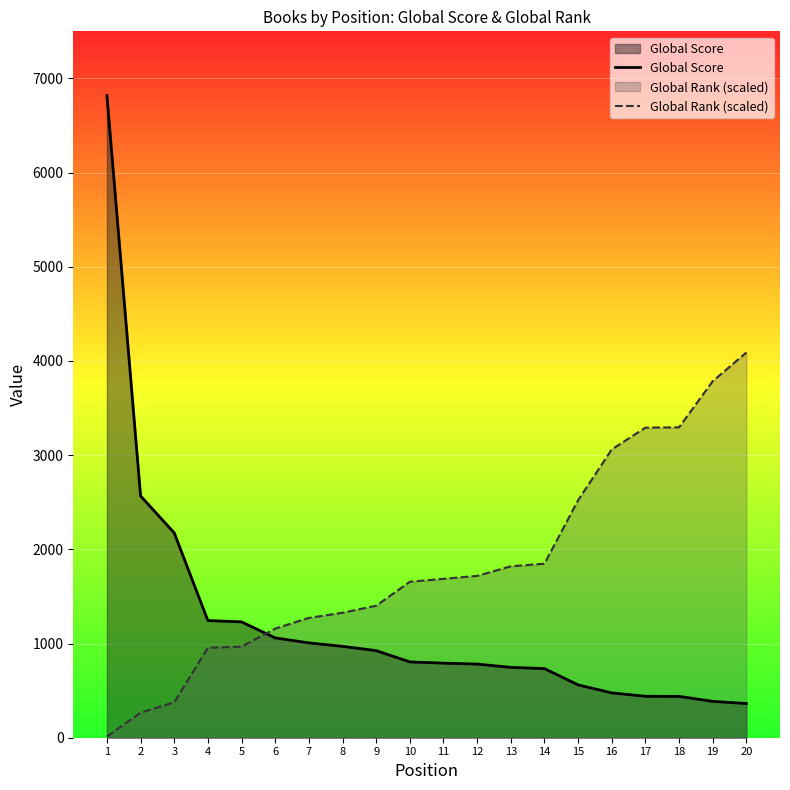

How many data points does each series have?

20